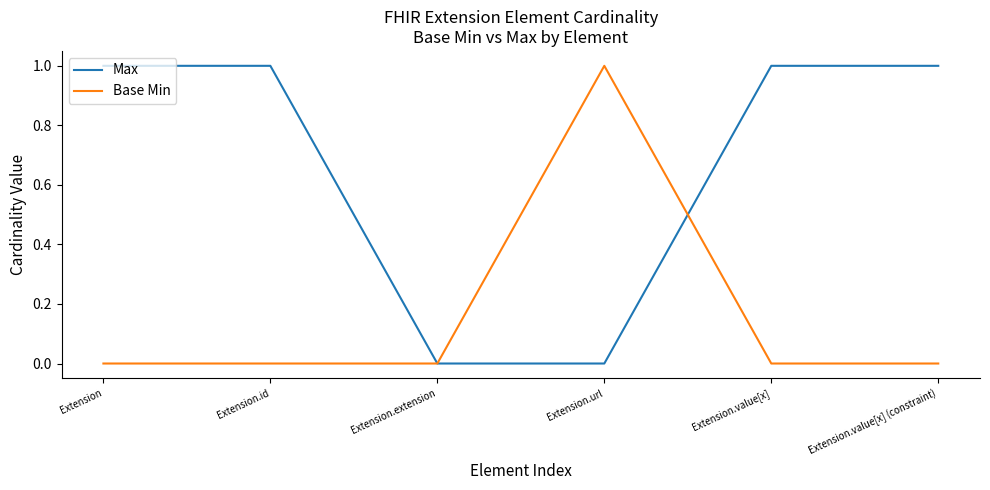

What are all the series names shown in the legend?

Max, Base Min